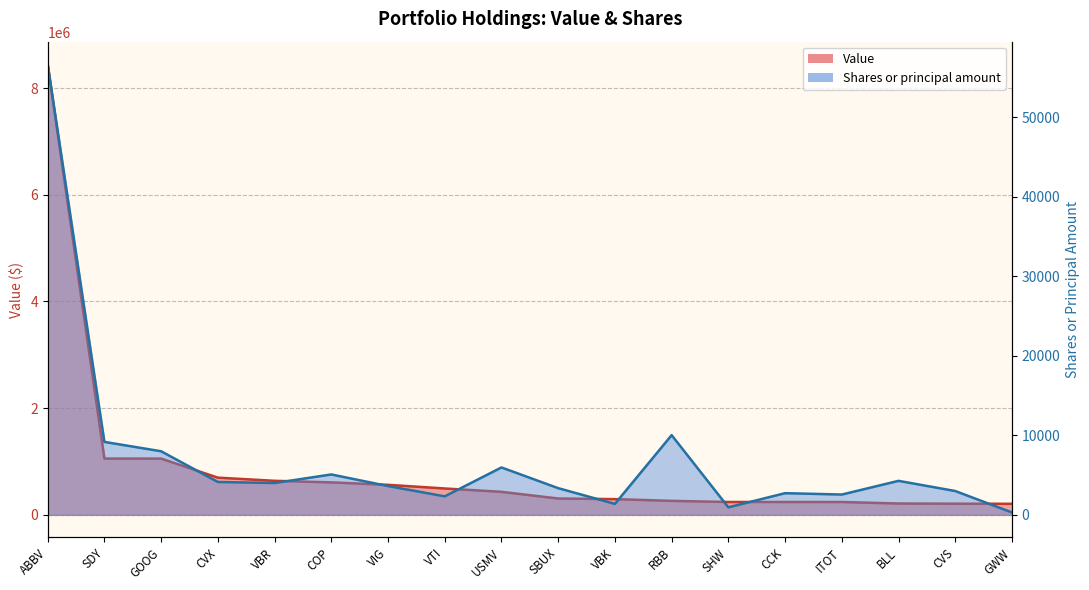

Reading left to right, extract all data points from this chart.

Value: ABBV=8448721	SDY=1055447	GOOG=1054800	CVX=697581	VBR=638598	COP=608943	VIG=563097	VTI=494490	USMV=431708	SBUX=306559	VBK=295140	RBB=262332	SHW=241532	CCK=241462	ITOT=240844	BLL=212959	CVS=209390	GWW=207552
Shares or principal amount: ABBV=56680	SDY=9177	GOOG=8000	CVX=4137	VBR=4004	COP=5083	VIG=3624	VTI=2328	USMV=5964	SBUX=3359	VBK=1378	RBB=10028	SHW=947	CCK=2729	ITOT=2557	BLL=4278	CVS=2999	GWW=300